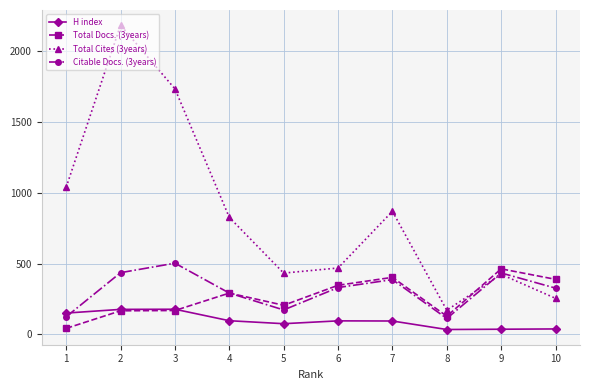

How many categories are shown in the chart?

10